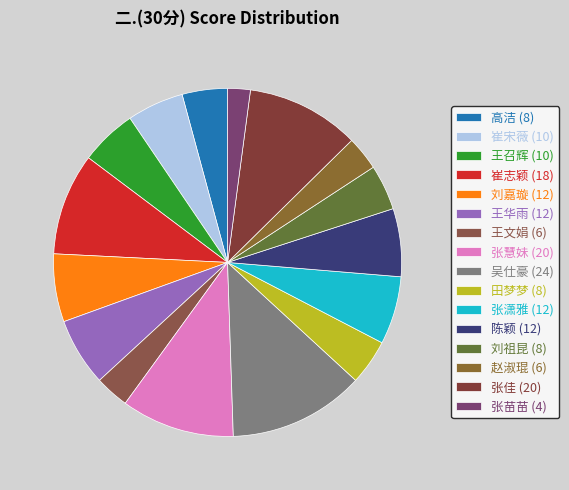

Which slice is the largest?

吴仕豪